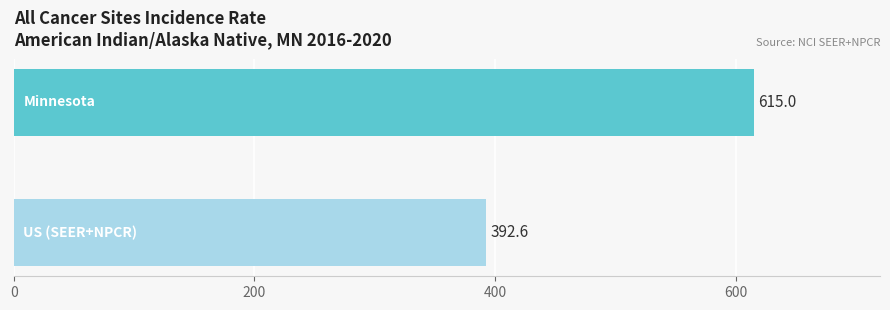

What is the minimum value shown in the chart?

392.6